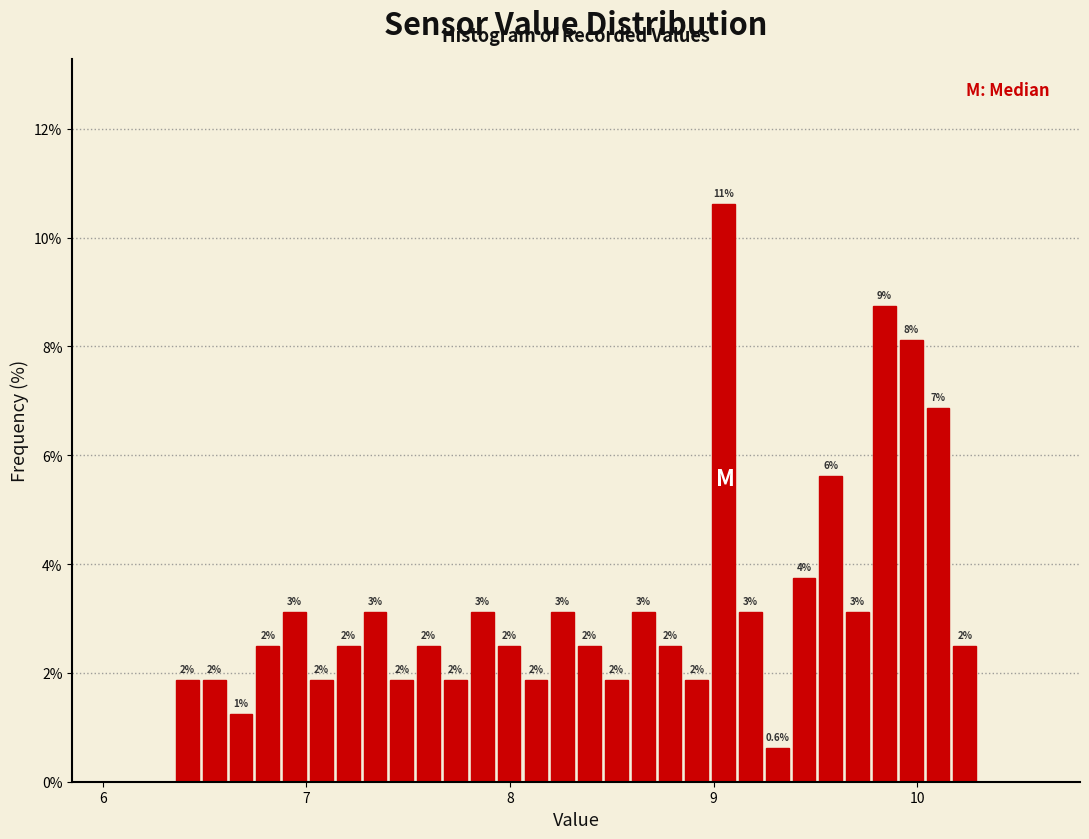

Read against the x-axis, roughly where is the centre of the tallest bar?

9.0